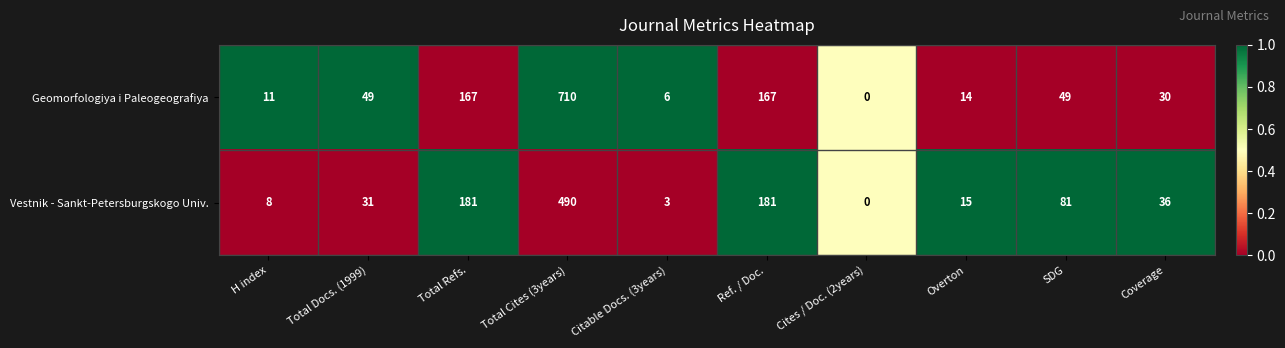

List the series in order of their overall mean, highest first.

Geomorfologiya i Paleogeografiya, Vestnik - Sankt-Petersburgskogo Univ.